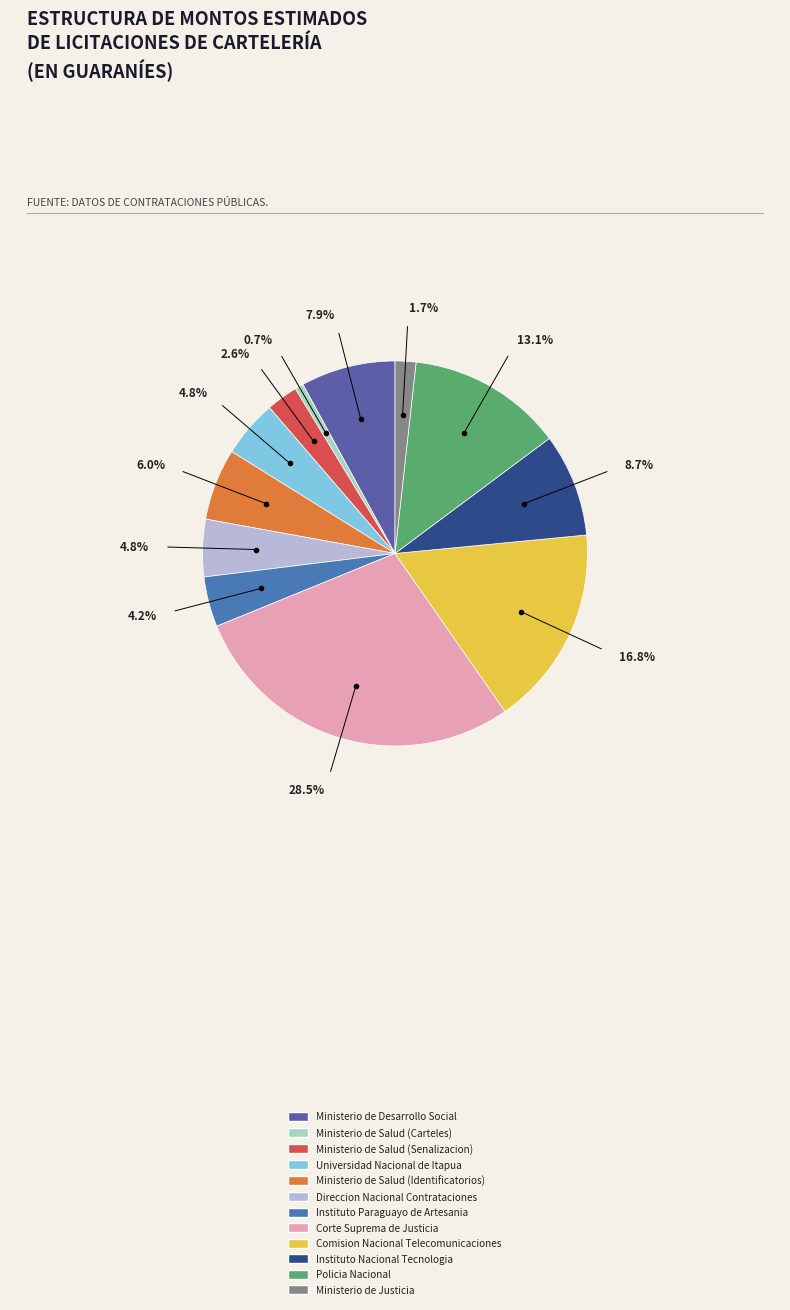

Count the number of slices in the pie.

12